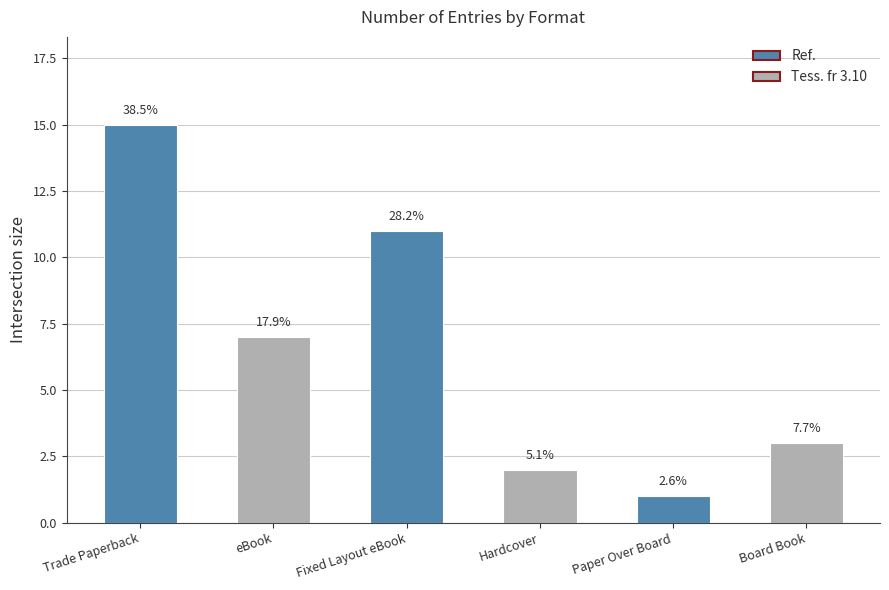

What is the value of the 4th bar from the left?

2